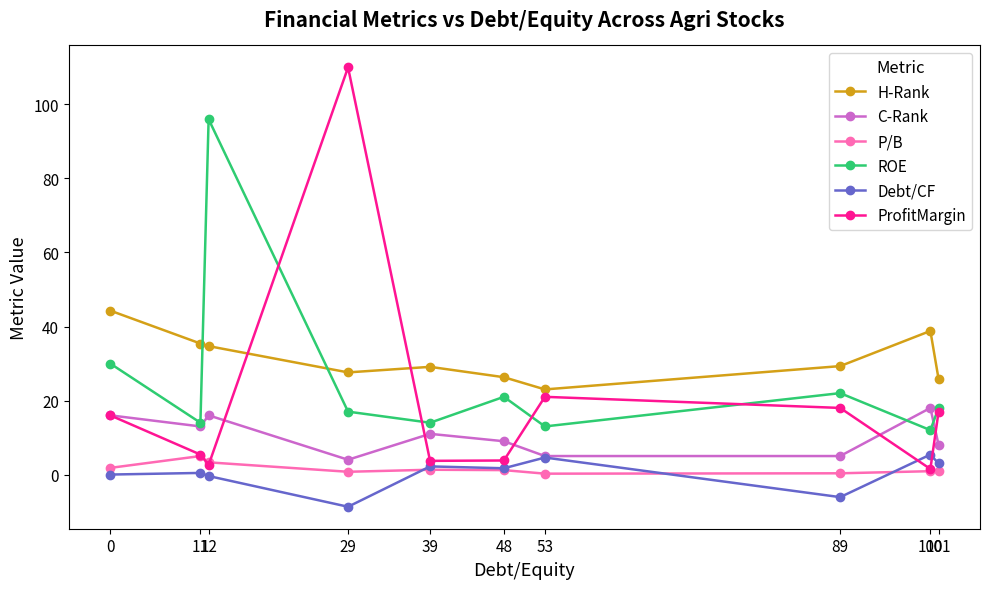

Is the value of P/B at 12 greater than the value of ROE at 100?

No